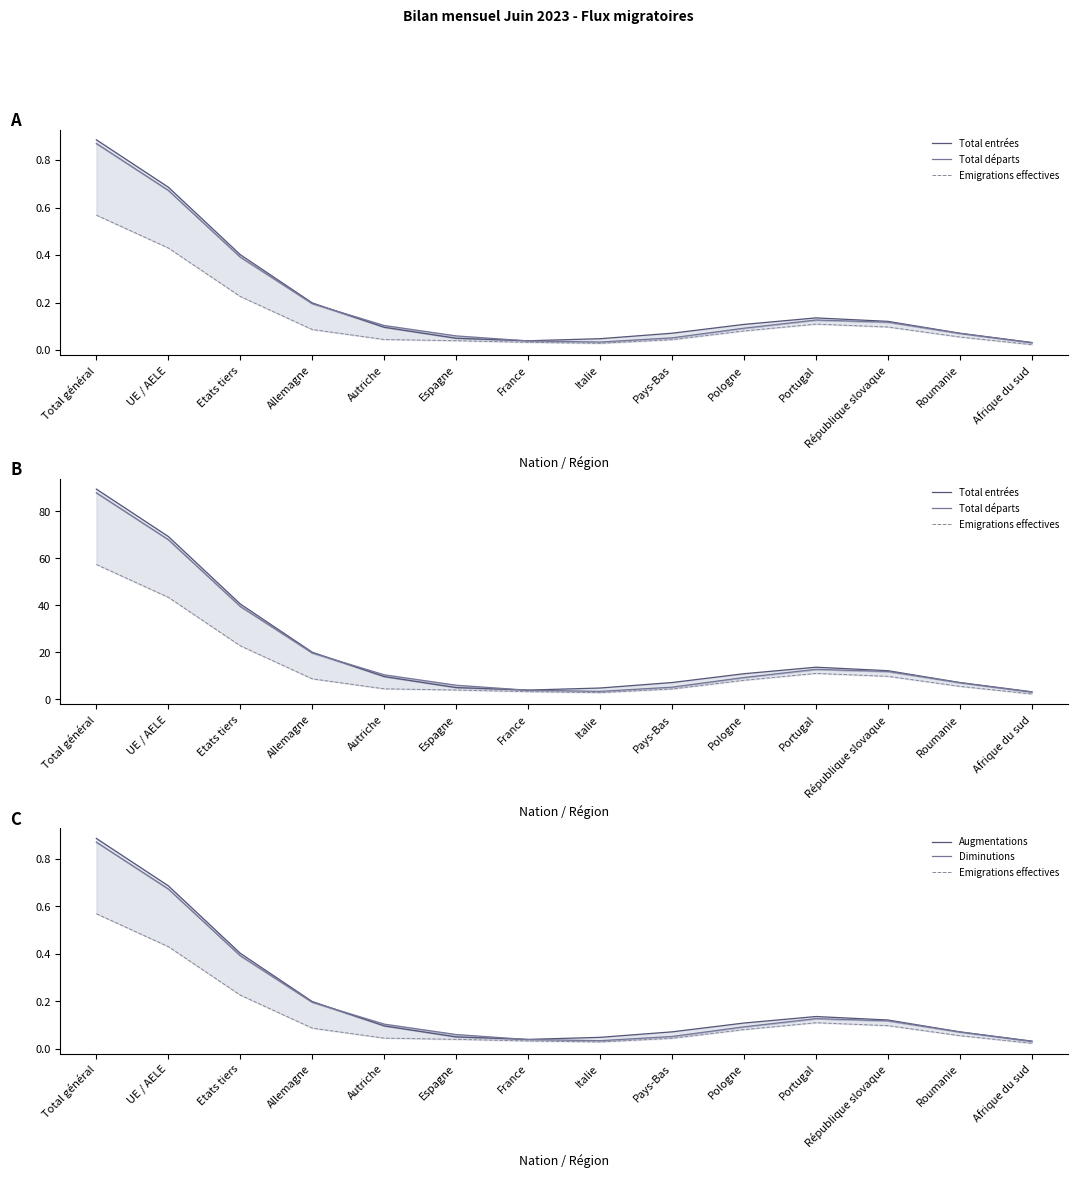

What is the maximum value shown in the chart?

89.4